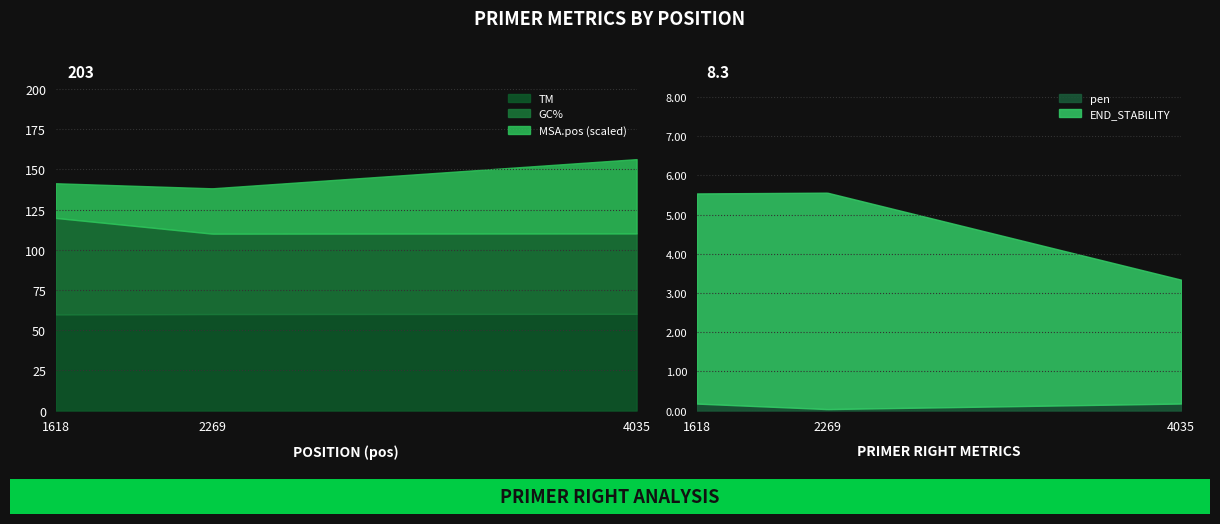

What is the maximum value for TM?

60.2